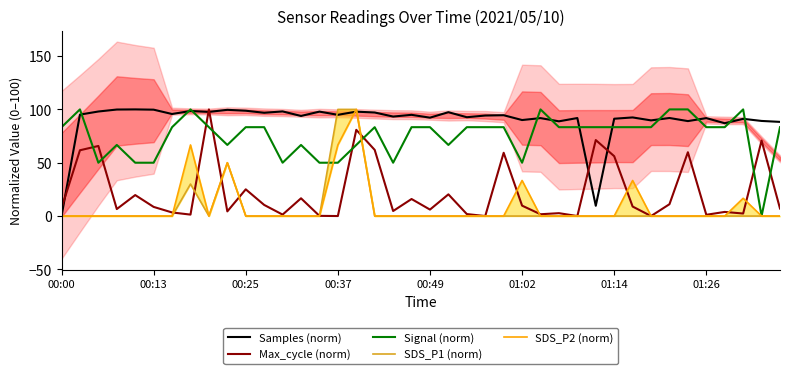

The value of Samples (norm) at 00:13 is 164.8. True or false?

False